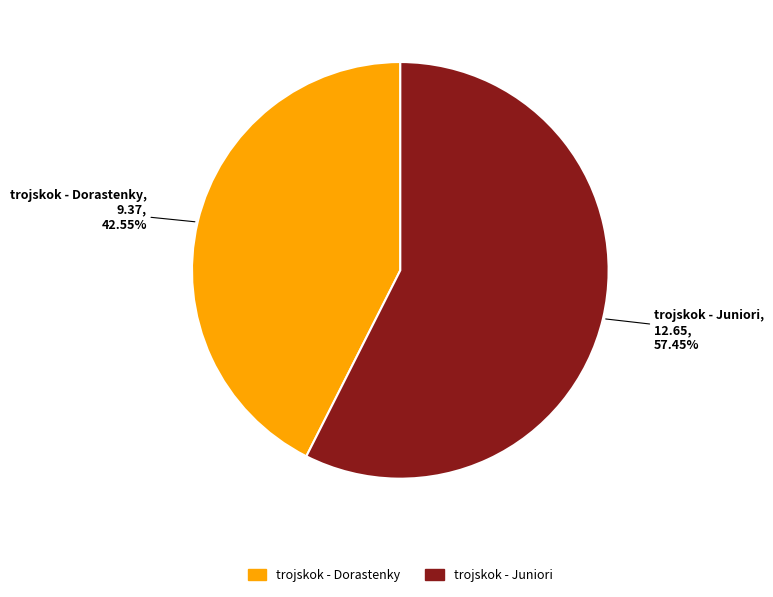

What is the total percentage of trojskok - Juniori and trojskok - Dorastenky?

100.0%